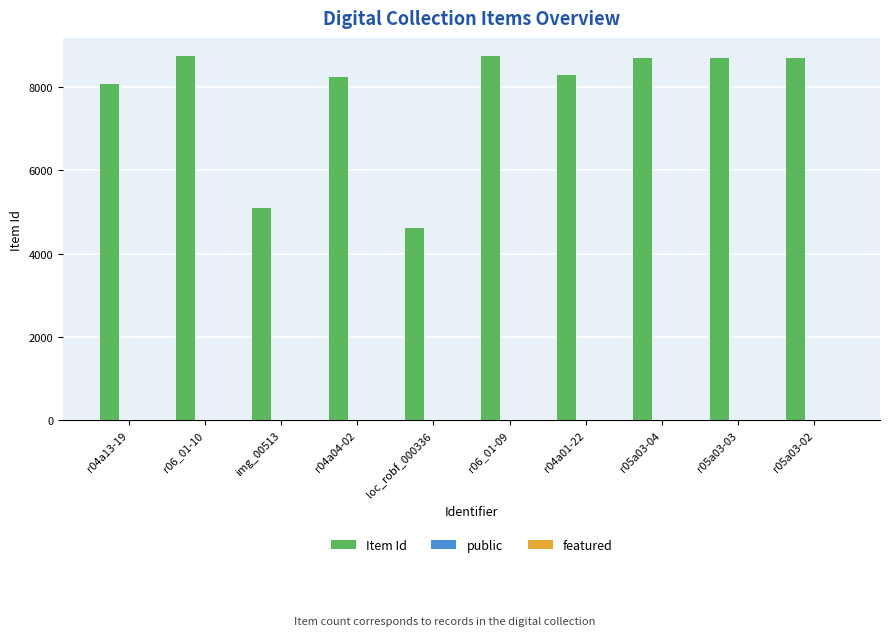

The value of Item Id at r04a13-19 is 12560. True or false?

False